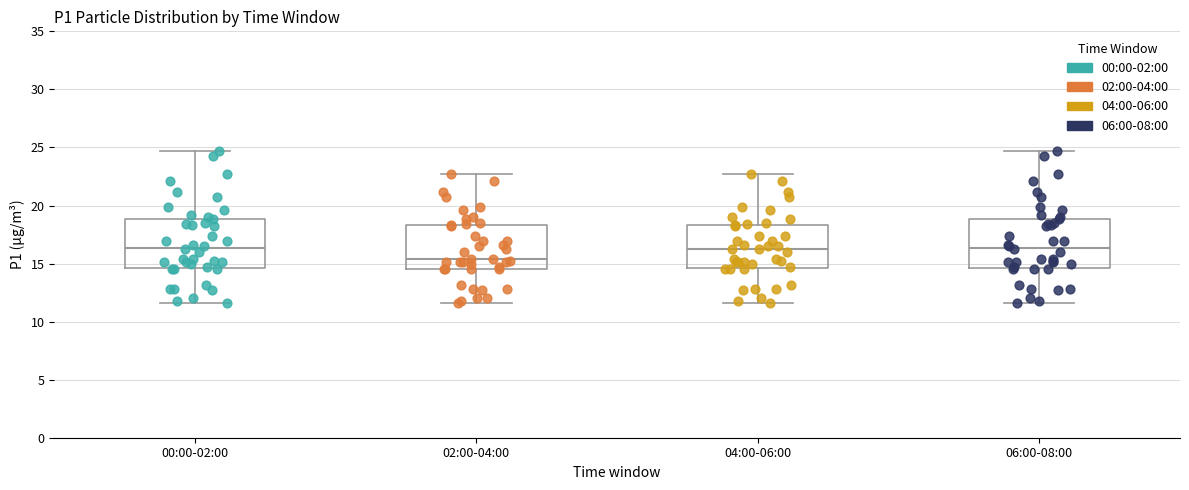

Reading left to right, read every box against the y-axis: the position of its median line, the range the box covers, and the ends of its whiskers. The values are not printed on the chart, so give them approximately, as read against the axis.

00:00-02:00: median 16.5, box 14.5 to 19.0, whiskers 11.5 to 24.5
02:00-04:00: median 15.5, box 14.5 to 18.5, whiskers 11.5 to 22.5
04:00-06:00: median 16.0, box 14.5 to 18.5, whiskers 11.5 to 22.5
06:00-08:00: median 16.5, box 14.5 to 19.0, whiskers 11.5 to 24.5